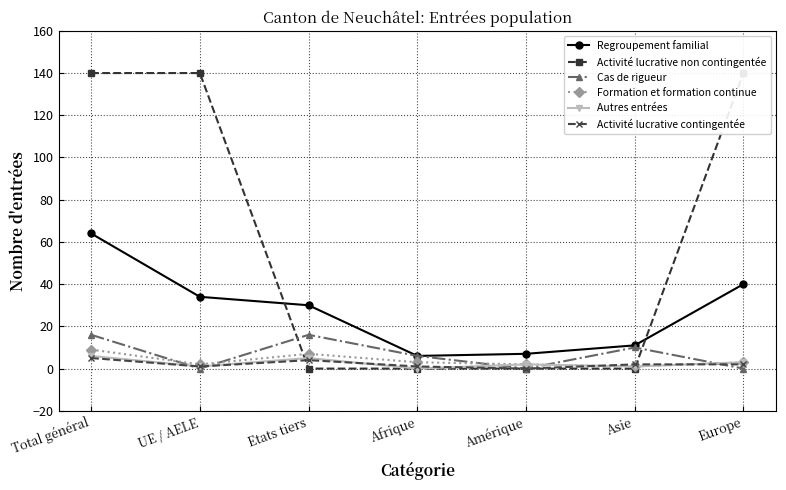

Reading left to right, transcribe all the data shown in this chart.

Regroupement familial: Total général=64	UE / AELE=34	Etats tiers=30	Afrique=6	Amérique=7	Asie=11	Europe=40
Activité lucrative non contingentée: Total général=140	UE / AELE=140	Etats tiers=0	Afrique=0	Amérique=0	Asie=0	Europe=140
Cas de rigueur: Total général=16	UE / AELE=0	Etats tiers=16	Afrique=6	Amérique=0	Asie=10	Europe=0
Formation et formation continue: Total général=9	UE / AELE=2	Etats tiers=7	Afrique=3	Amérique=2	Asie=1	Europe=3
Autres entrées: Total général=6	UE / AELE=1	Etats tiers=5	Afrique=0	Amérique=2	Asie=1	Europe=3
Activité lucrative contingentée: Total général=5	UE / AELE=1	Etats tiers=4	Afrique=1	Amérique=0	Asie=2	Europe=2